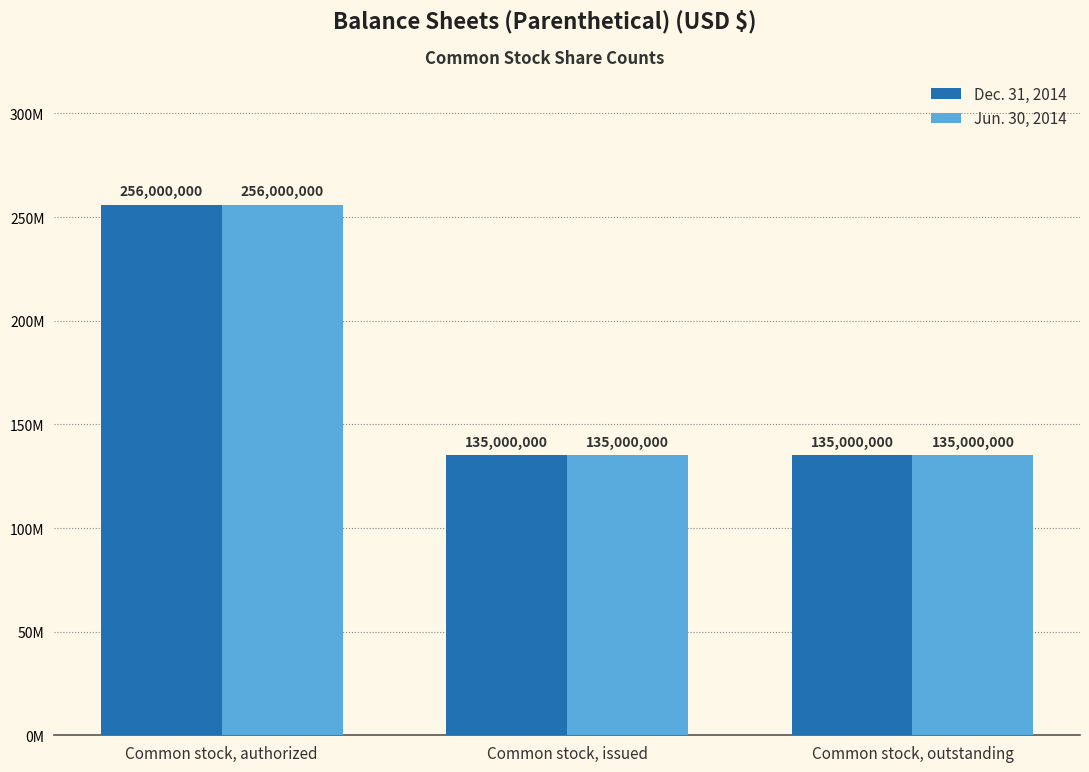

What value does the Jun. 30, 2014 series have at Common stock, issued, to the nearest 50?

135000000